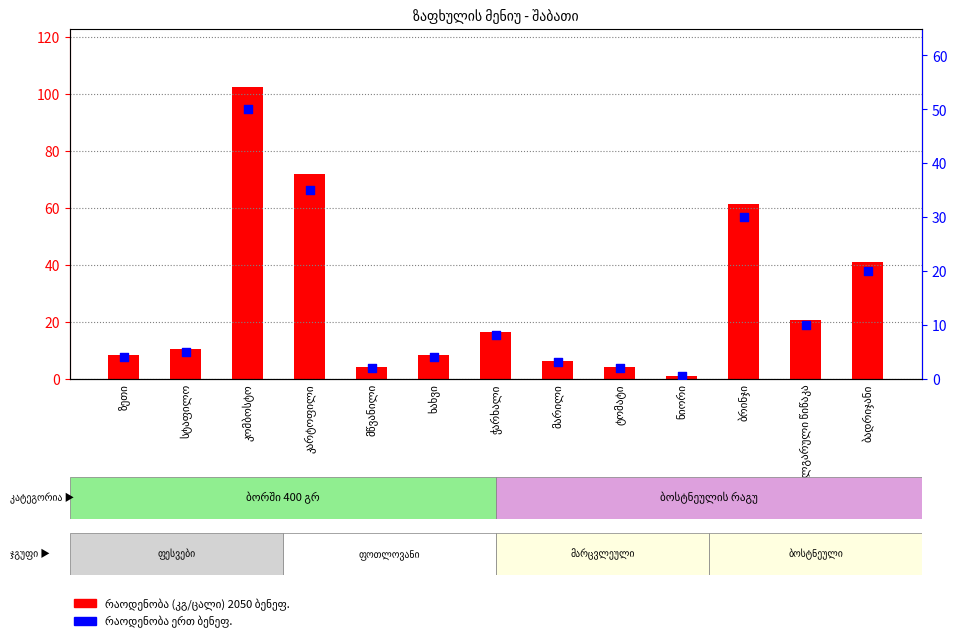

Is the value of რაოდენობა (კგ/ცალი) 2050 ბენეფ. at კომბოსტო greater than the value of რაოდენობა ერთ ბენეფ. at ბულგარული წიწაკა?

Yes